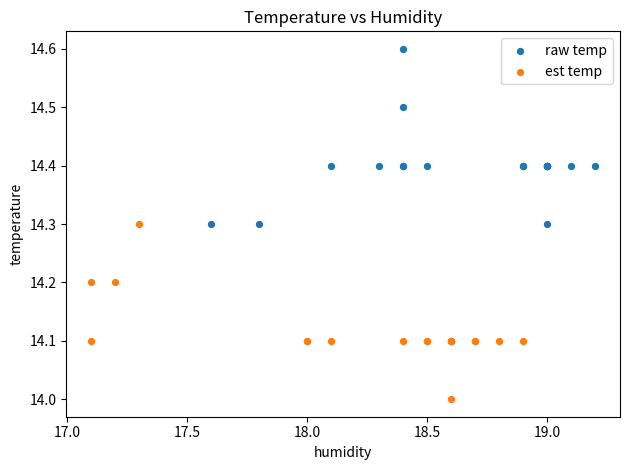

Which series contains the lowest Y value?

est temp